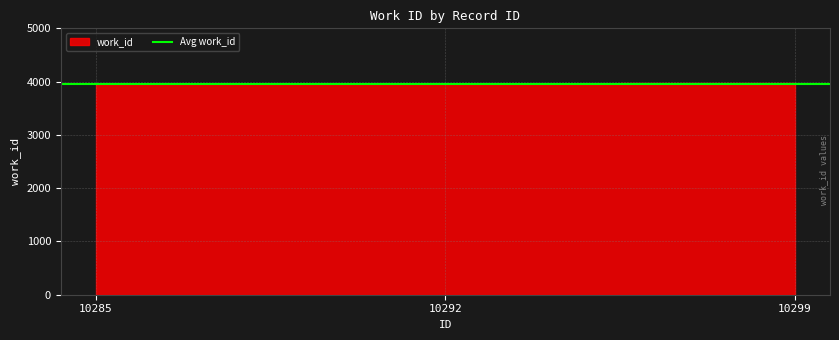

Where does the data first go above 3959?

10299